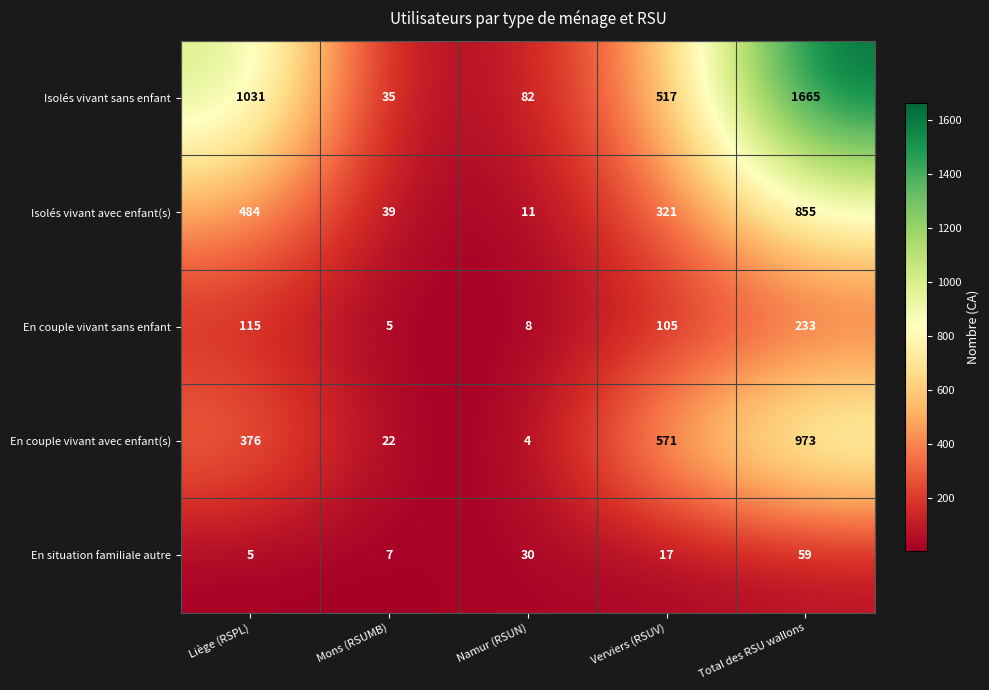

What is the total value across all series at Namur (RSUN)?

135